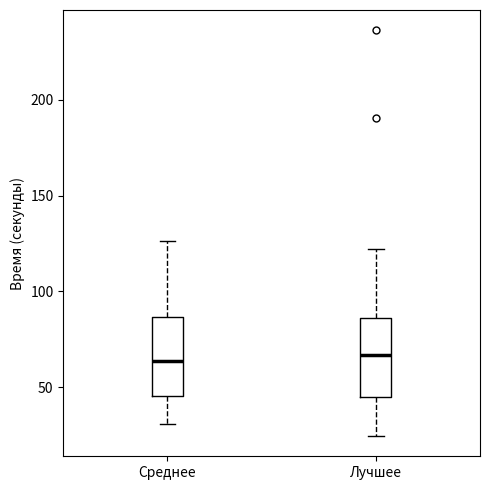

Where is the upper edge of the box for Лучшее on the y-axis? The values are not printed on the chart, so give them approximately, as read against the axis.

85